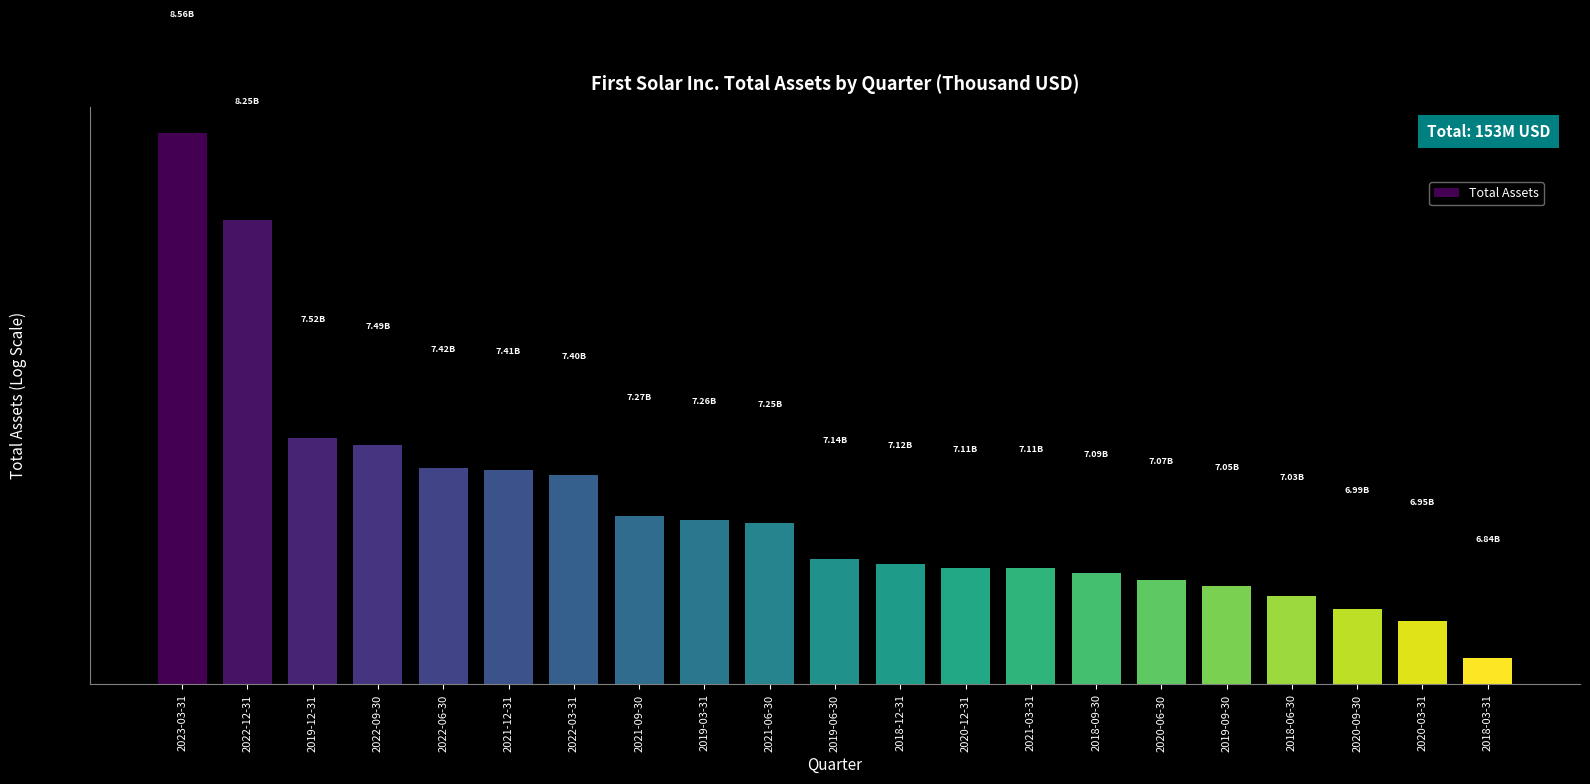

What is the label of the 14th bar from the right?

2021-09-30